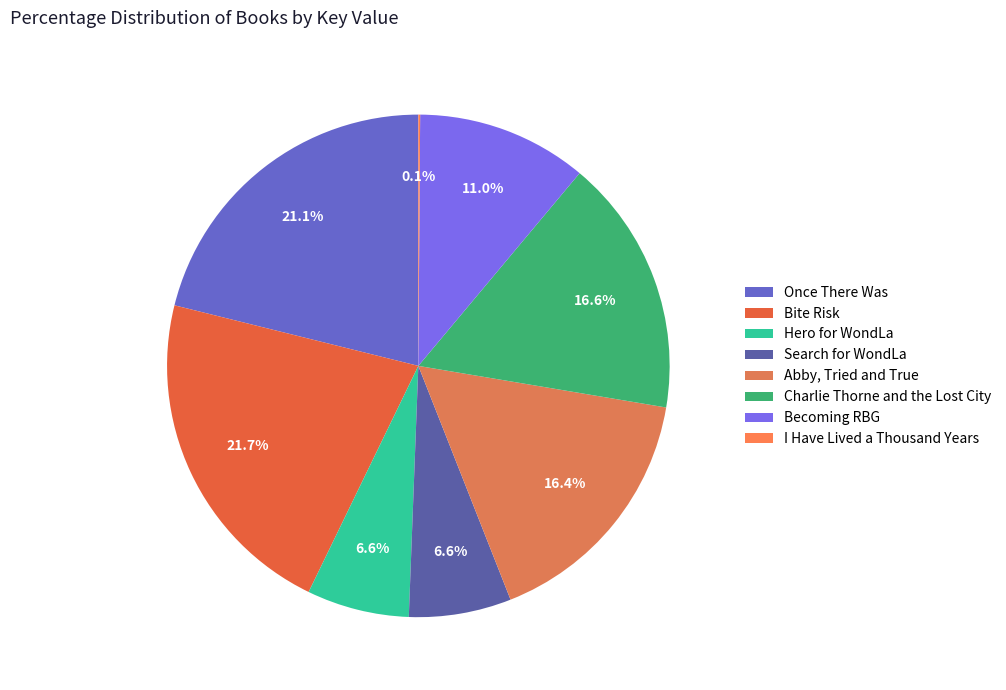

Which category has the smallest portion of the pie?

I Have Lived a Thousand Years